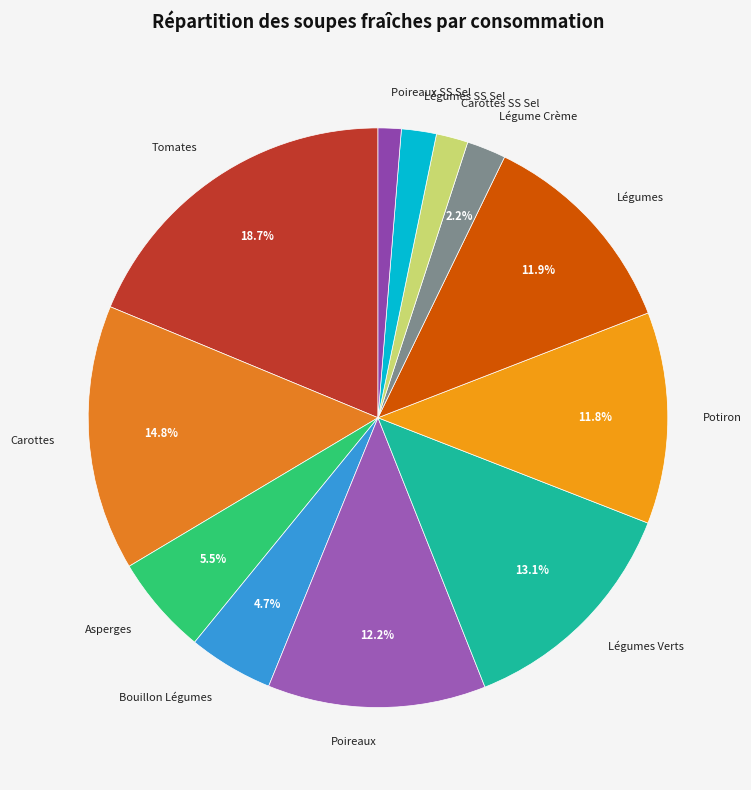

What percentage is NOT represented by Carottes?

85.2%